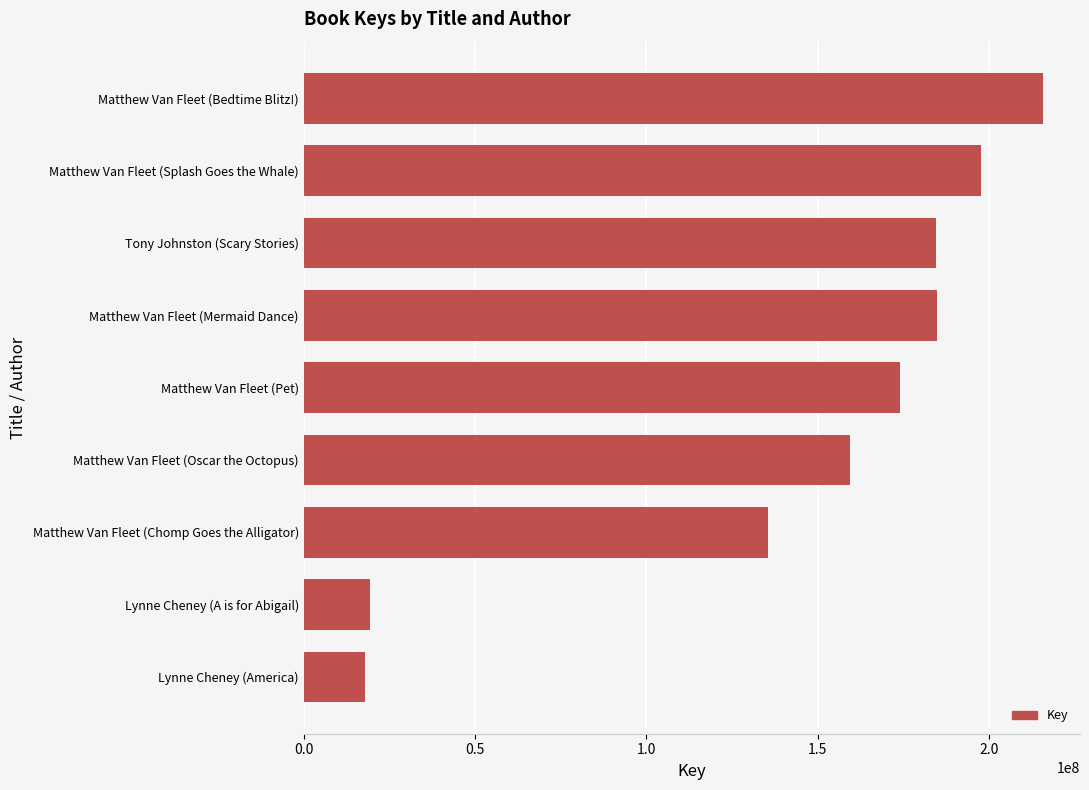

What is the difference between the second highest and second lowest values?

178244679